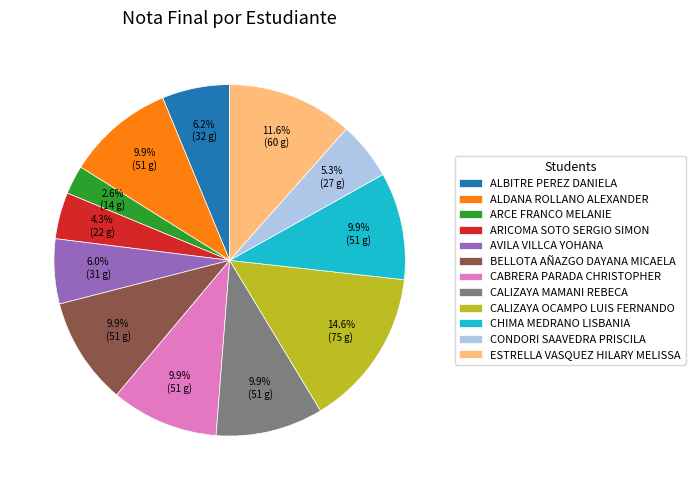

To the nearest percent, what is the difference between the largest and smallest slice percentages?

12%